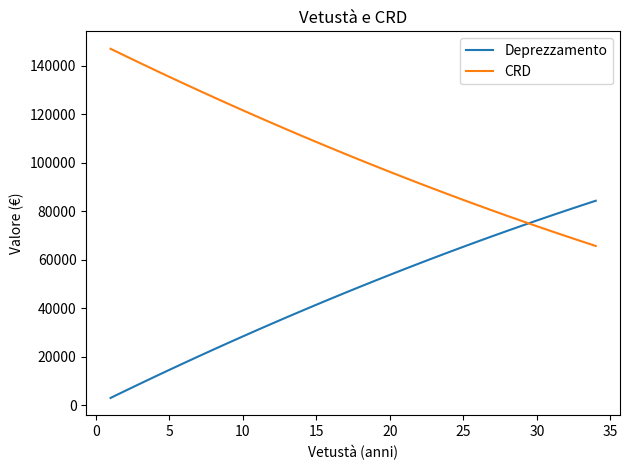

Rank the series by their maximum value, from lowest to highest.

Deprezzamento, CRD